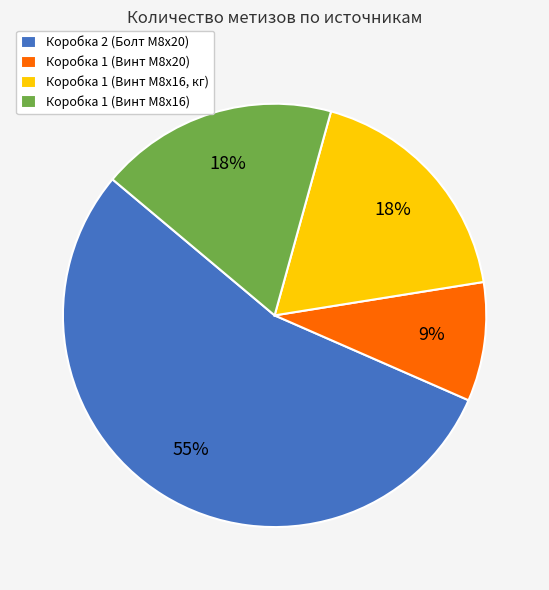

To the nearest percent, what is the difference between the Коробка 1 (Винт M8x16, кг) and Коробка 1 (Винт M8x20) slice percentages?

9%